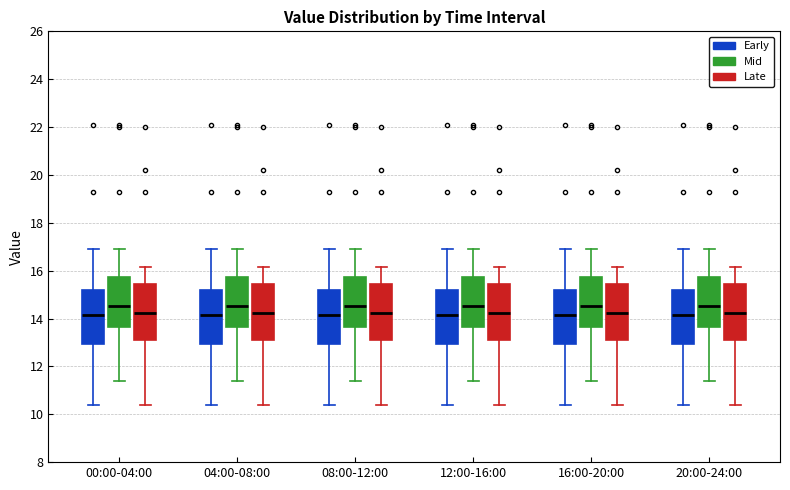

Reading left to right, transcribe this box plot: for each box, give where its median line is, the range the box spans, and where its two whiskers end, as read against the y-axis. The values are not printed on the chart, so give them approximately, as read against the axis.

00:00-04:00 (Early): median 14.2, box 13.0 to 15.2, whiskers 10.4 to 17.0
00:00-04:00 (Mid): median 14.6, box 13.6 to 15.8, whiskers 11.4 to 17.0
00:00-04:00 (Late): median 14.2, box 13.2 to 15.4, whiskers 10.4 to 16.2
04:00-08:00 (Early): median 14.2, box 13.0 to 15.2, whiskers 10.4 to 17.0
04:00-08:00 (Mid): median 14.6, box 13.6 to 15.8, whiskers 11.4 to 17.0
04:00-08:00 (Late): median 14.2, box 13.2 to 15.4, whiskers 10.4 to 16.2
08:00-12:00 (Early): median 14.2, box 13.0 to 15.2, whiskers 10.4 to 17.0
08:00-12:00 (Mid): median 14.6, box 13.6 to 15.8, whiskers 11.4 to 17.0
08:00-12:00 (Late): median 14.2, box 13.2 to 15.4, whiskers 10.4 to 16.2
12:00-16:00 (Early): median 14.2, box 13.0 to 15.2, whiskers 10.4 to 17.0
12:00-16:00 (Mid): median 14.6, box 13.6 to 15.8, whiskers 11.4 to 17.0
12:00-16:00 (Late): median 14.2, box 13.2 to 15.4, whiskers 10.4 to 16.2
16:00-20:00 (Early): median 14.2, box 13.0 to 15.2, whiskers 10.4 to 17.0
16:00-20:00 (Mid): median 14.6, box 13.6 to 15.8, whiskers 11.4 to 17.0
16:00-20:00 (Late): median 14.2, box 13.2 to 15.4, whiskers 10.4 to 16.2
20:00-24:00 (Early): median 14.2, box 13.0 to 15.2, whiskers 10.4 to 17.0
20:00-24:00 (Mid): median 14.6, box 13.6 to 15.8, whiskers 11.4 to 17.0
20:00-24:00 (Late): median 14.2, box 13.2 to 15.4, whiskers 10.4 to 16.2